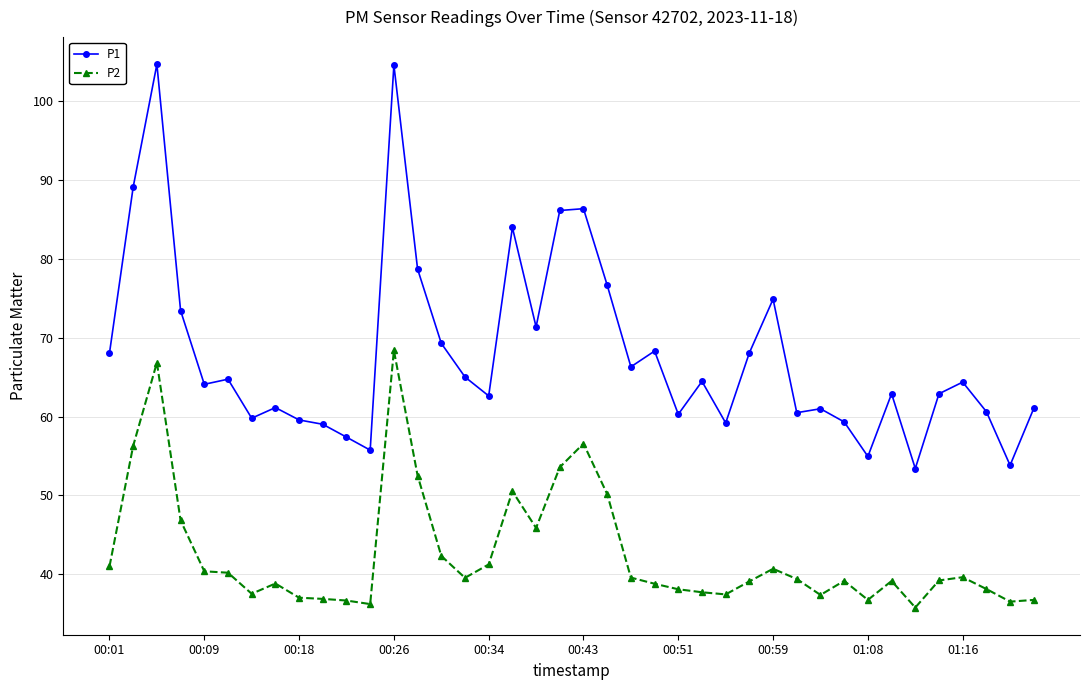

True or false: P1 has more than 2 points higher than both neighbors.

True